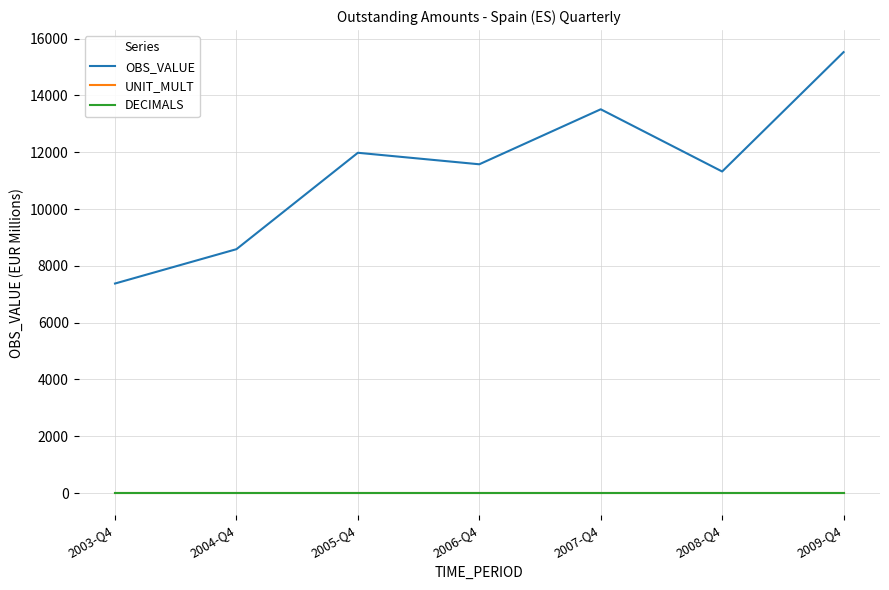

The value of OBS_VALUE at 2004-Q4 is 12831. True or false?

False